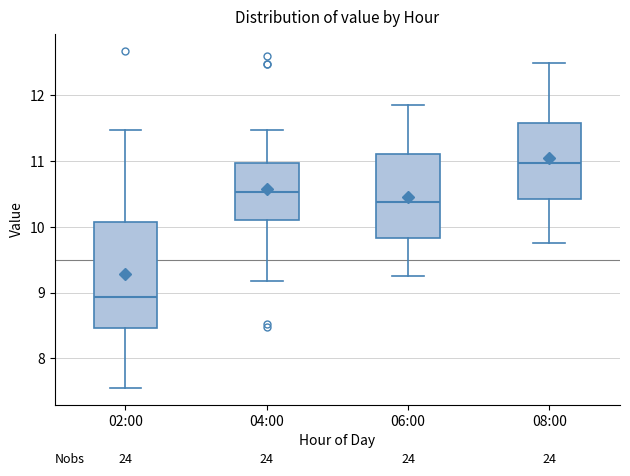

Reading left to right, read every box against the y-axis: the position of its median line, the range the box covers, and the ends of its whiskers. The values are not printed on the chart, so give them approximately, as read against the axis.

02:00: median 8.9, box 8.5 to 10.1, whiskers 7.6 to 11.5
04:00: median 10.5, box 10.1 to 11.0, whiskers 9.2 to 11.5
06:00: median 10.4, box 9.8 to 11.1, whiskers 9.3 to 11.9
08:00: median 11.0, box 10.4 to 11.6, whiskers 9.8 to 12.5